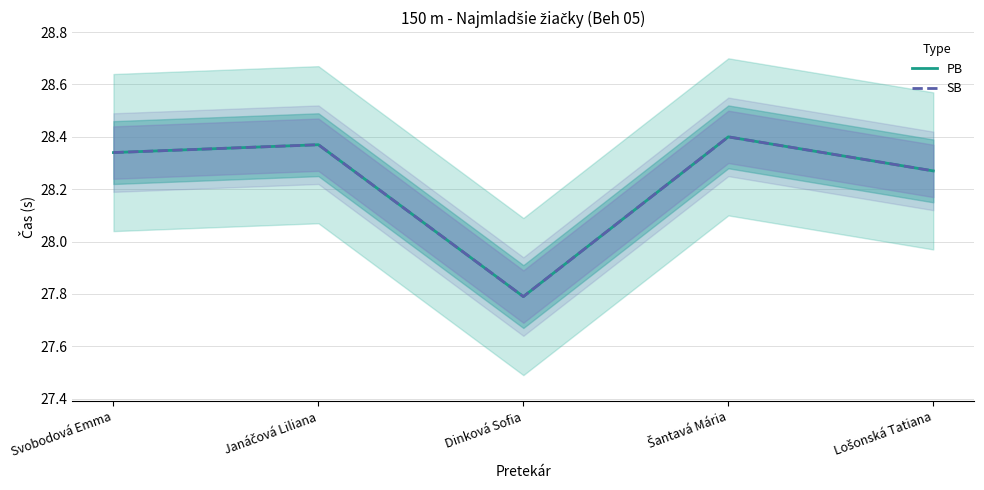

At which category does the chart reach its peak across all series?

Šantavá Mária